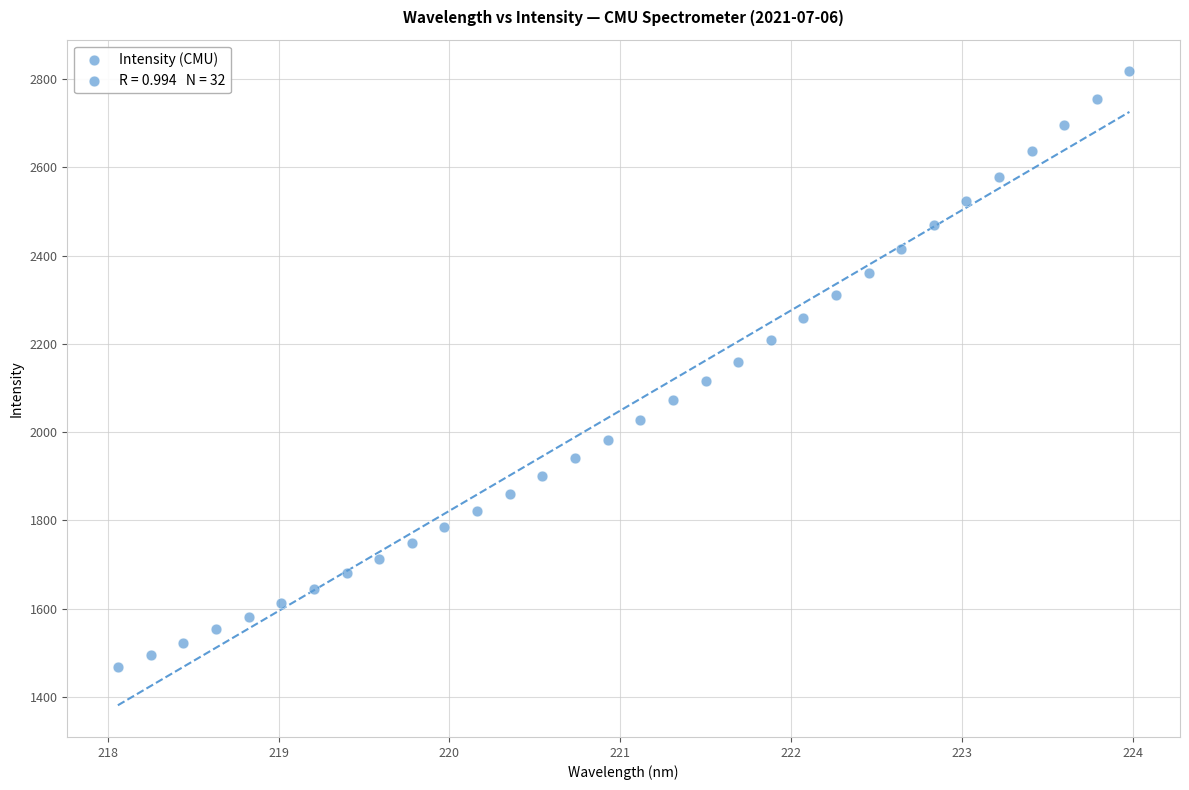

What is the range of Y values (max minus min)?

1350.3